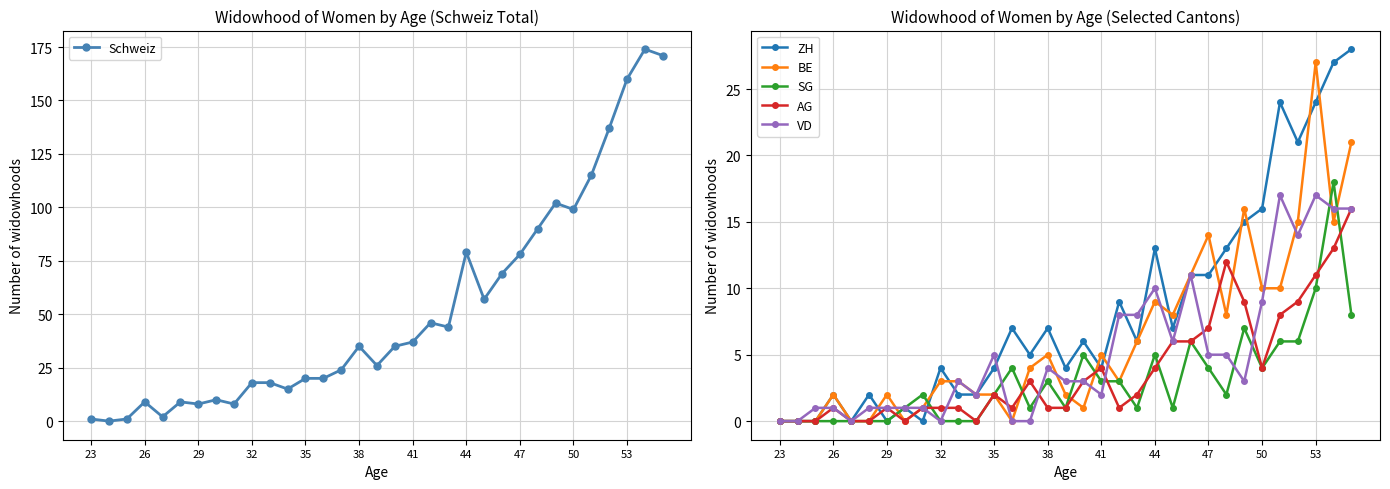

True or false: ZH has a value of 16 at 50.

True